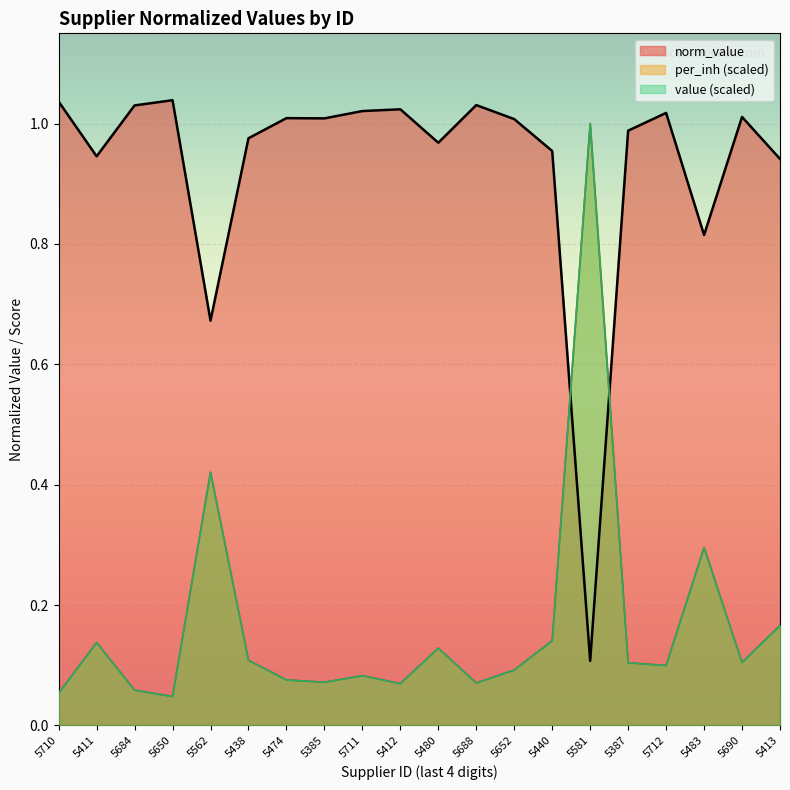

What is the spread (max minus min) of values at 5387?

0.9